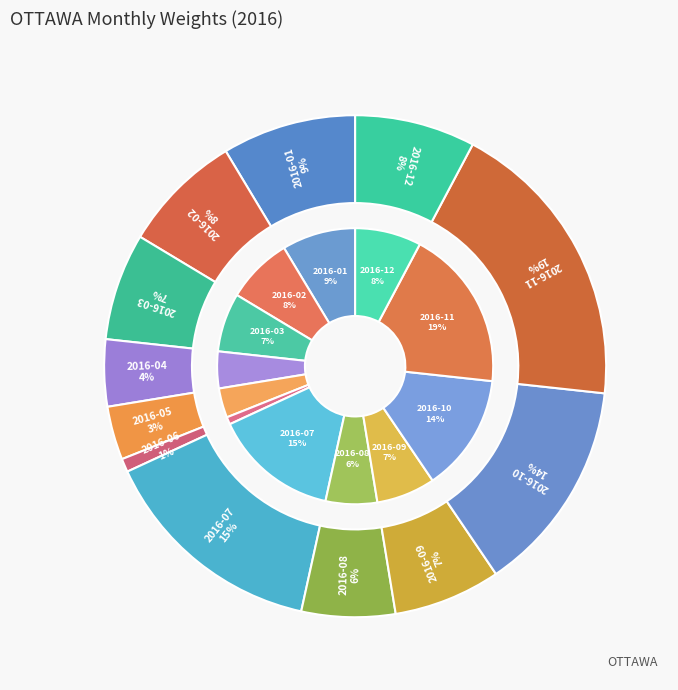

What is the change in value from 2016-01 to 2016-03?

-2